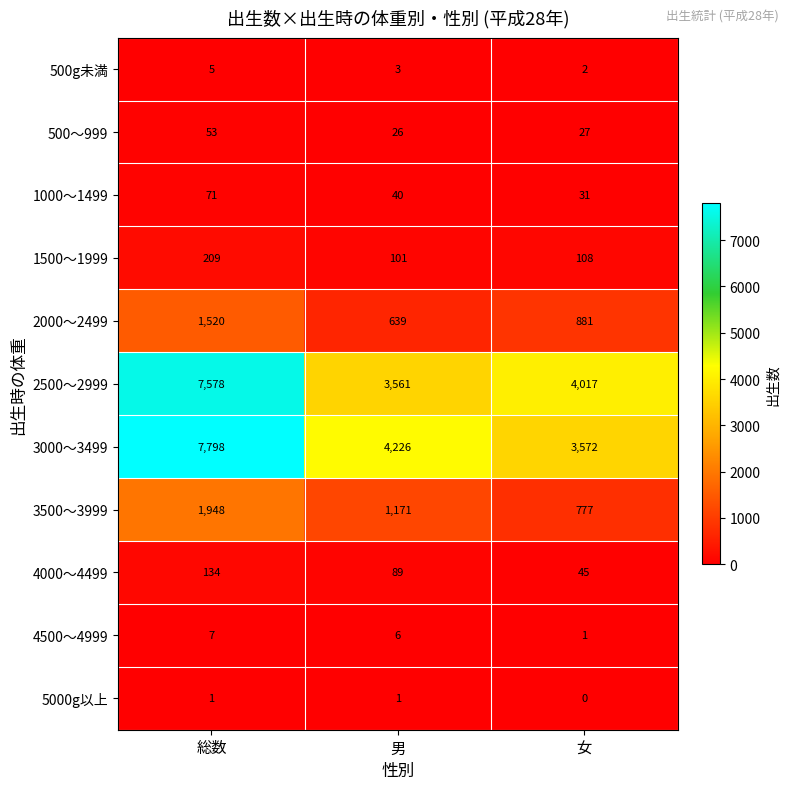

Rank the series by their maximum value, from lowest to highest.

5000g以上, 500g未満, 4500～4999, 500～999, 1000～1499, 4000～4499, 1500～1999, 2000～2499, 3500～3999, 2500～2999, 3000～3499